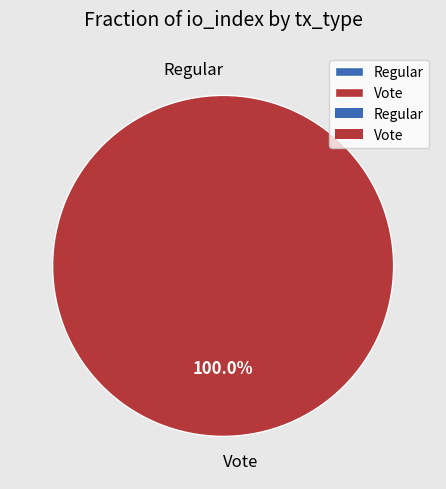

What is the largest slice in the pie chart?

Vote